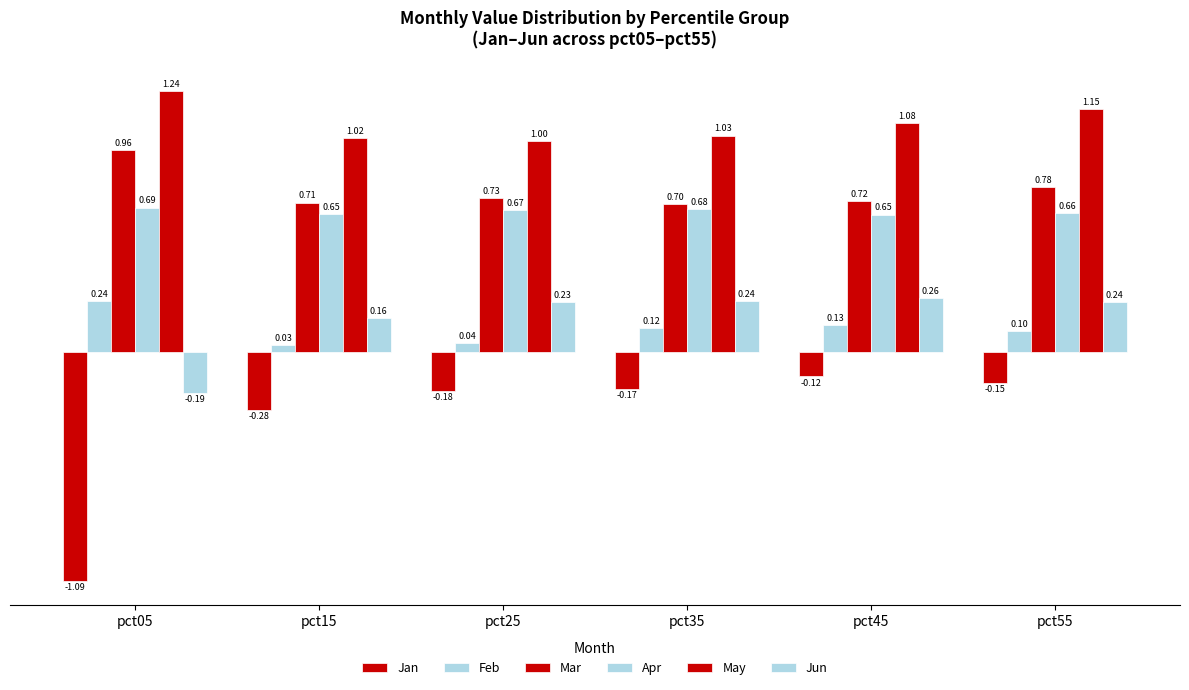

Count the Mar values in the range 0 to 1.

6